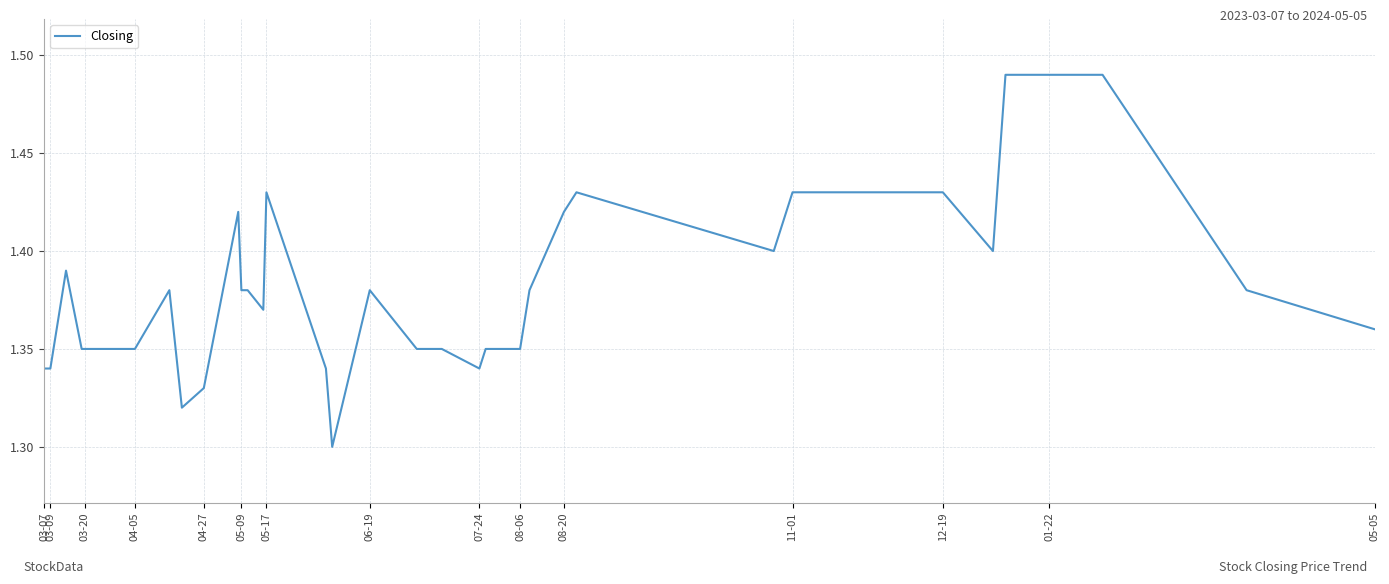

How many lines are shown in the chart?

1